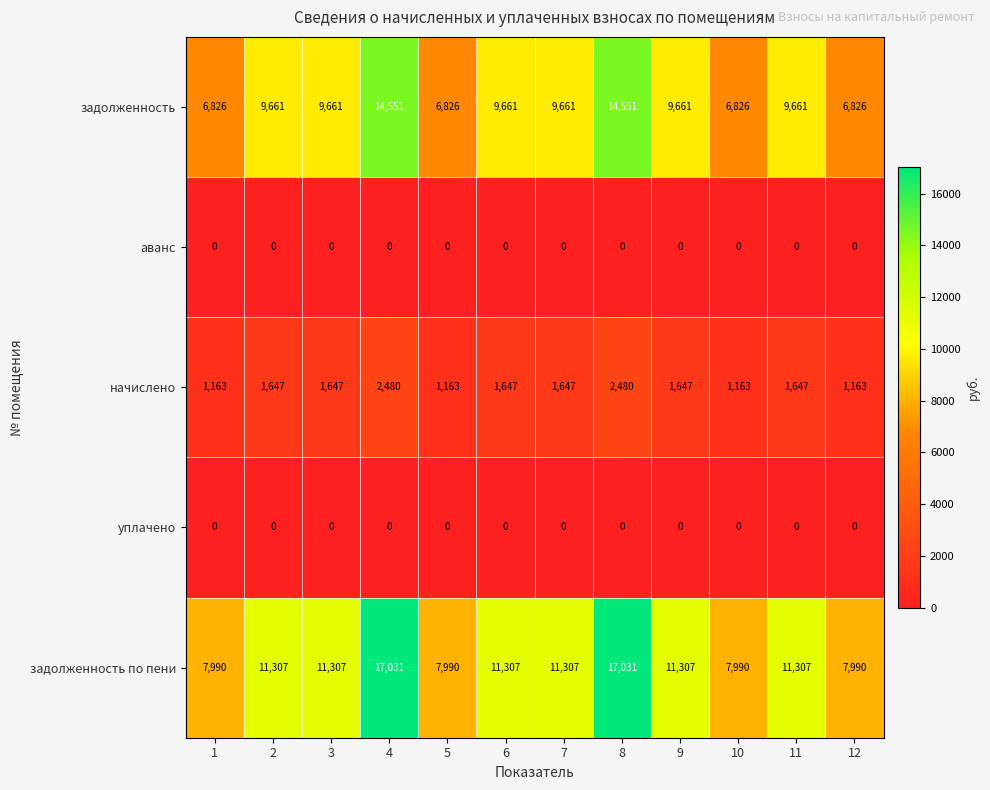

Is the value of аванс at 6 greater than the value of задолженность at 3?

No